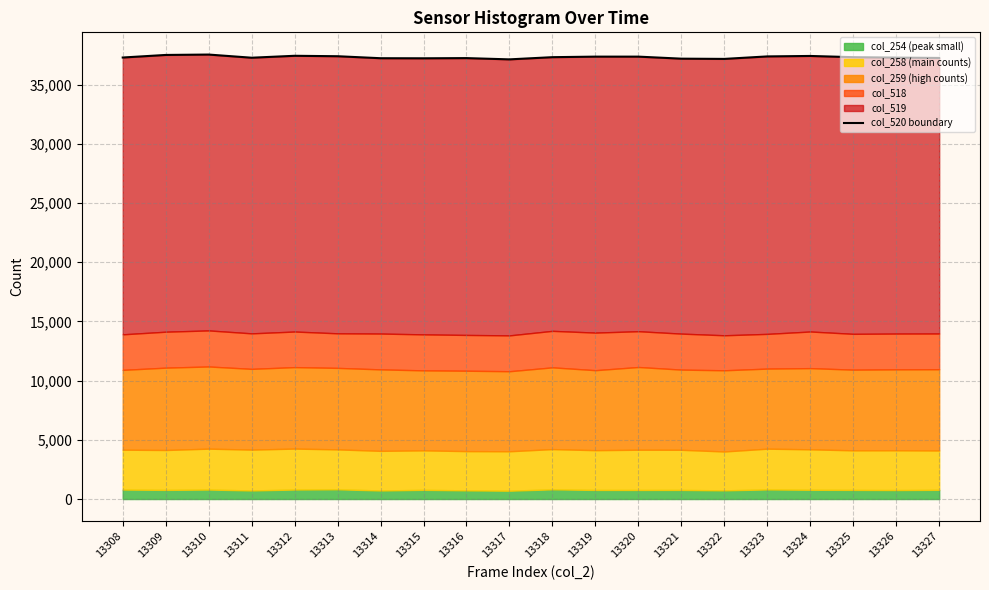

What is the value of the 10th point from the left?

37124